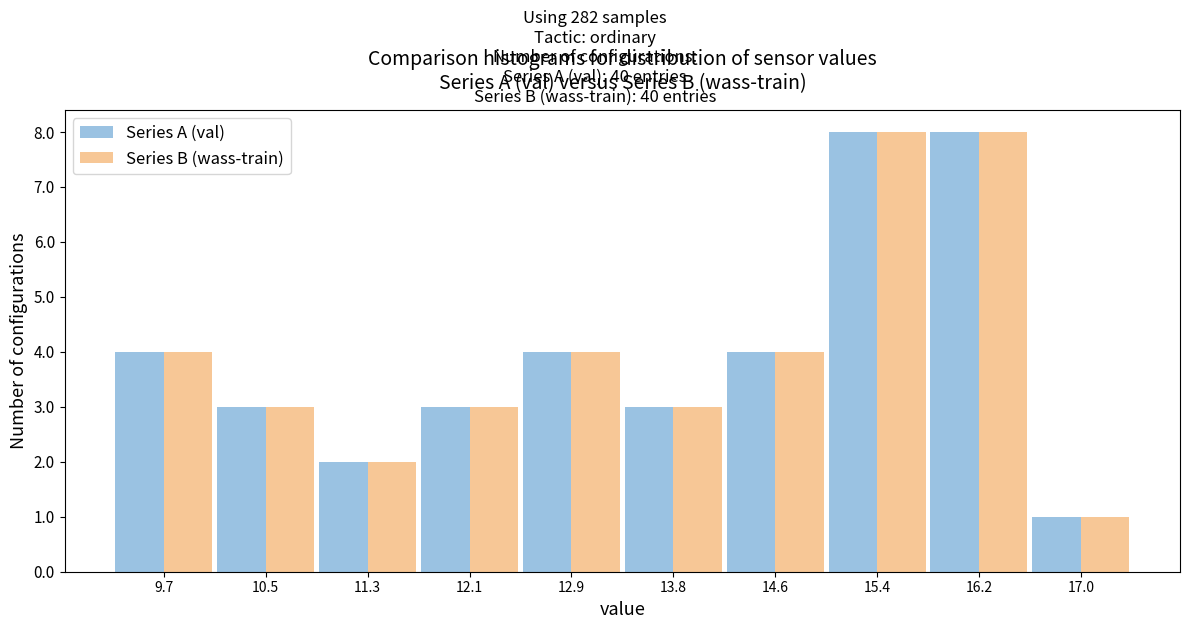

Reading left to right, transcribe this chart: for each range on the x-axis, give the height of each series' bar. Neither the bar edges nor the heights are printed on the chart, so give them approximately, as read against the axes.

9.3 to 10.1: Series A (val)=4	Series B (wass-train)=4
10.1 to 10.9: Series A (val)=3	Series B (wass-train)=3
10.9 to 11.7: Series A (val)=2	Series B (wass-train)=2
11.7 to 12.5: Series A (val)=3	Series B (wass-train)=3
12.5 to 13.4: Series A (val)=4	Series B (wass-train)=4
13.4 to 14.2: Series A (val)=3	Series B (wass-train)=3
14.2 to 15.0: Series A (val)=4	Series B (wass-train)=4
15.0 to 15.8: Series A (val)=8	Series B (wass-train)=8
15.8 to 16.6: Series A (val)=8	Series B (wass-train)=8
16.6 to 17.4: Series A (val)=1	Series B (wass-train)=1